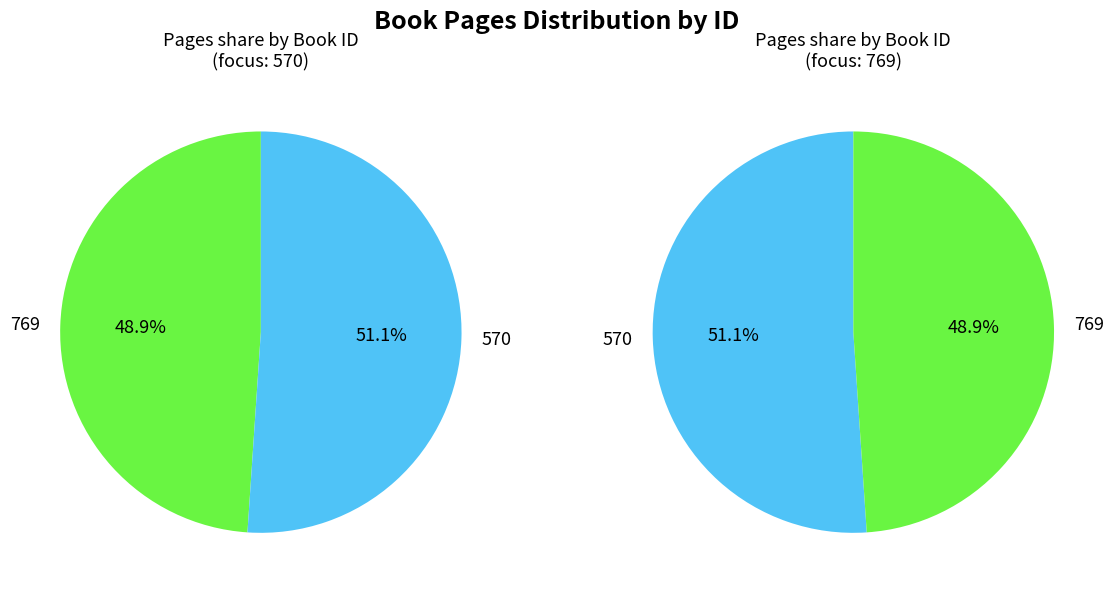

Is there any slice that represents more than half of the pie?

Yes